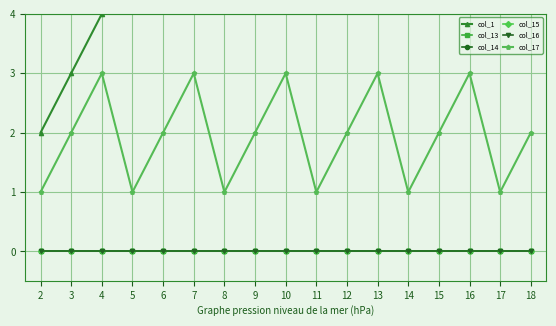

Where does the col_17 series first go above 2?

4